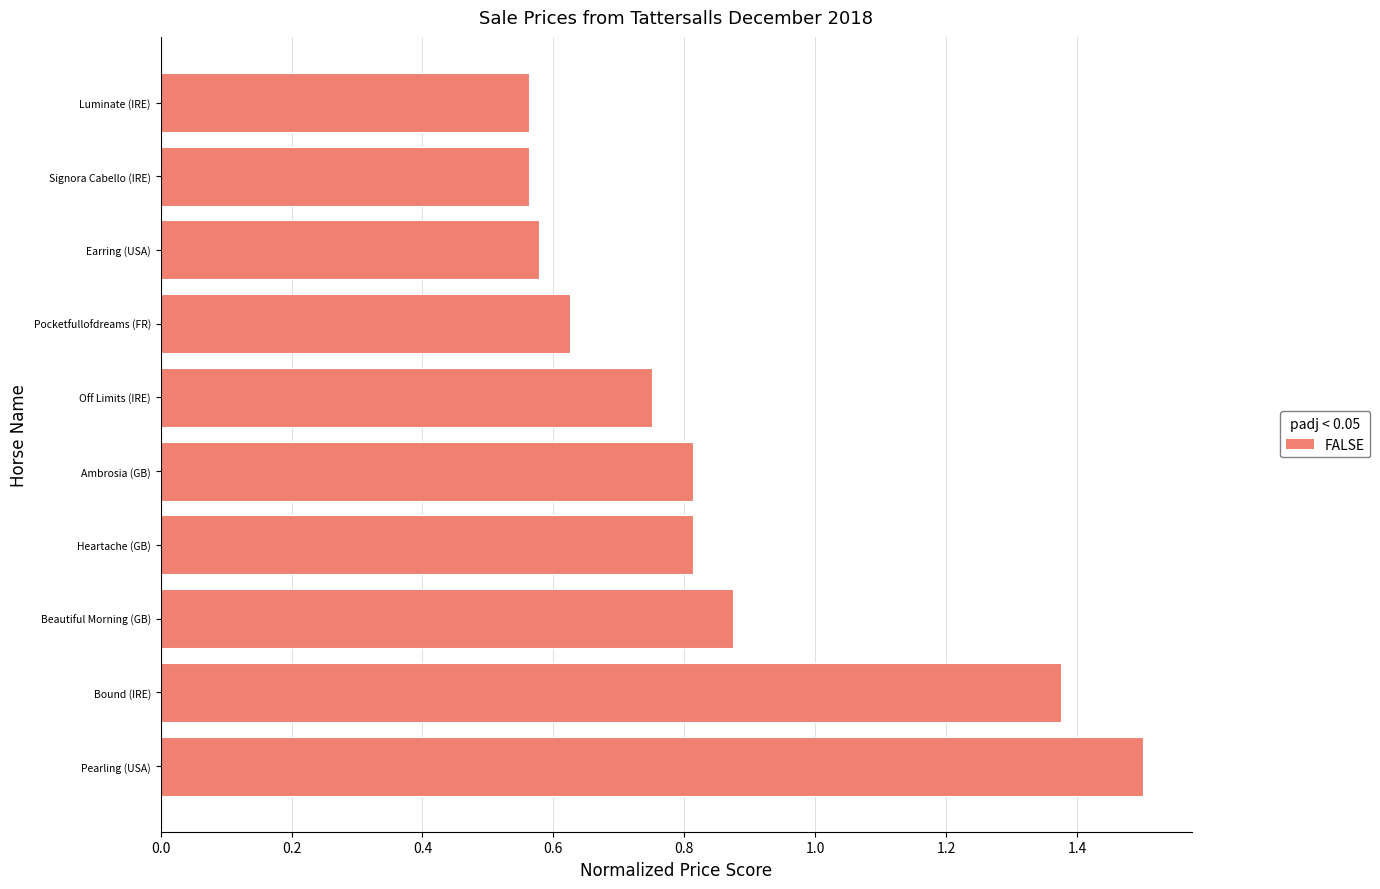

Which has a higher value, Heartache (GB) or Beautiful Morning (GB)?

Beautiful Morning (GB)